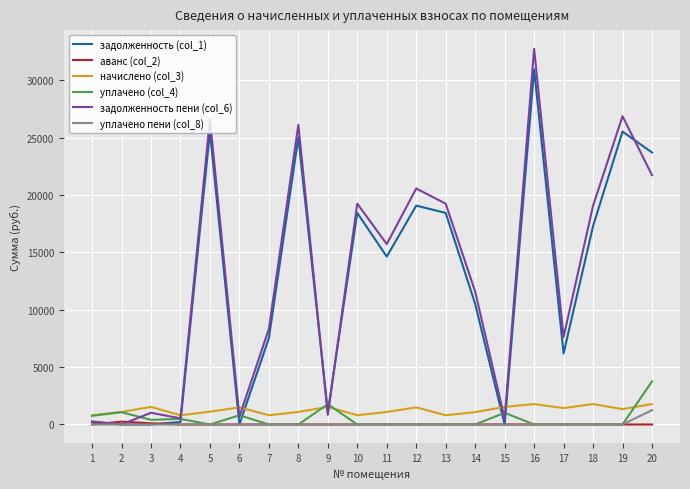

What is the maximum value for уплачено пени (col_8)?

1250.8